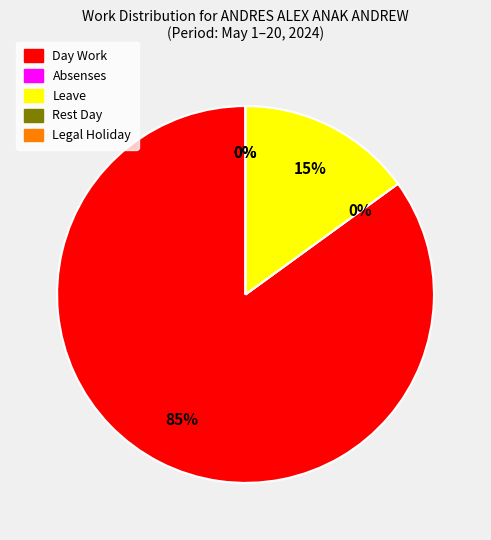

To the nearest percent, what is the difference between the Day Work : 17 and Rest Day : 0 slice percentages?

85%